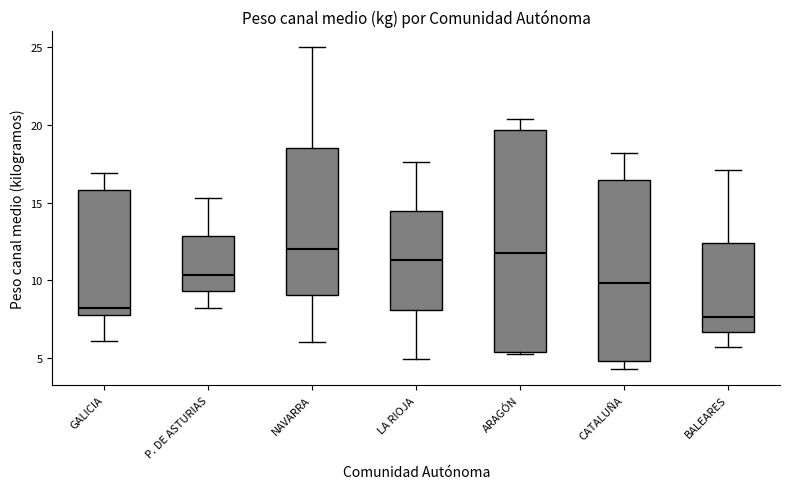

Reading left to right, read every box against the y-axis: the position of its median line, the range the box covers, and the ends of its whiskers. The values are not printed on the chart, so give them approximately, as read against the axis.

GALICIA: median 8.0, box 7.5 to 16.0, whiskers 6.0 to 17.0
P. DE ASTURIAS: median 10.5, box 9.5 to 13.0, whiskers 8.0 to 15.5
NAVARRA: median 12.0, box 9.0 to 18.5, whiskers 6.0 to 25.0
LA RIOJA: median 11.5, box 8.0 to 14.5, whiskers 5.0 to 17.5
ARAGÓN: median 12.0, box 5.5 to 19.5, whiskers 5.0 to 20.5
CATALUÑA: median 10.0, box 5.0 to 16.5, whiskers 4.5 to 18.0
BALEARES: median 7.5, box 6.5 to 12.5, whiskers 5.5 to 17.0